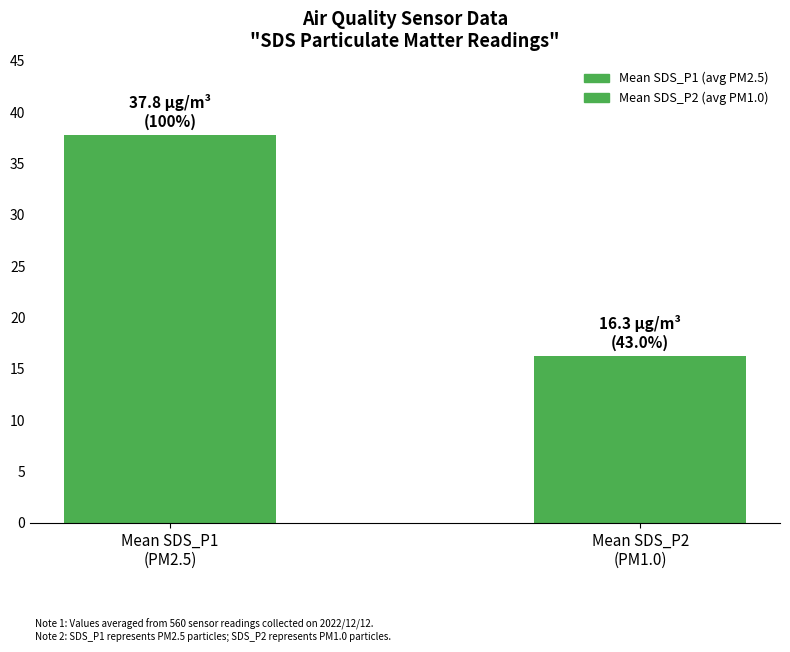

What is the minimum value shown in the chart?

16.3